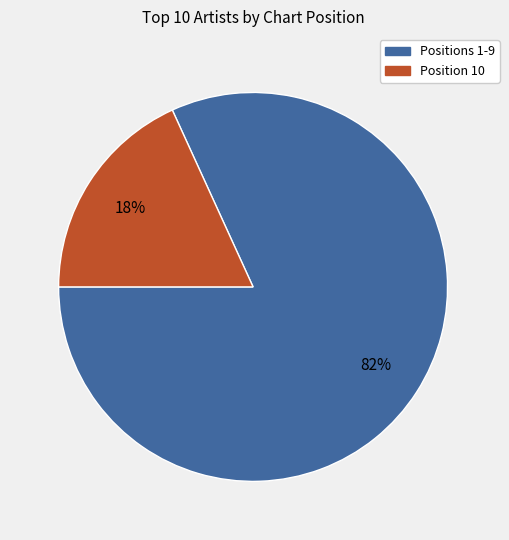

To the nearest percent, what is the average slice percentage?

50%